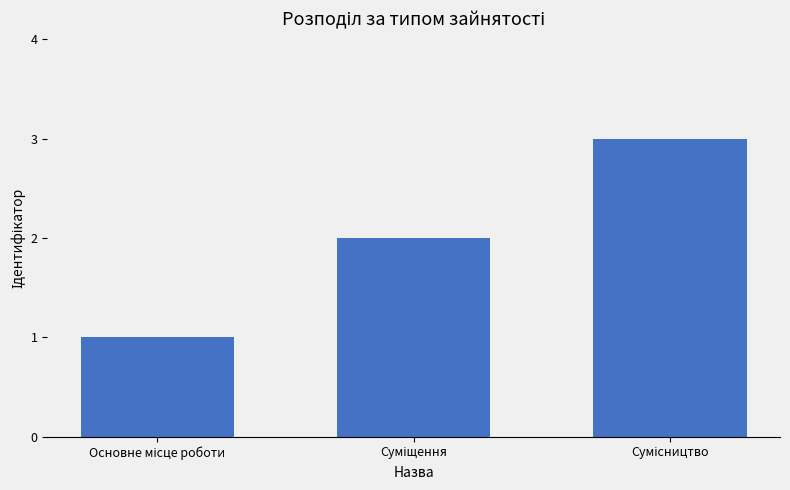

What is the maximum value shown in the chart?

3